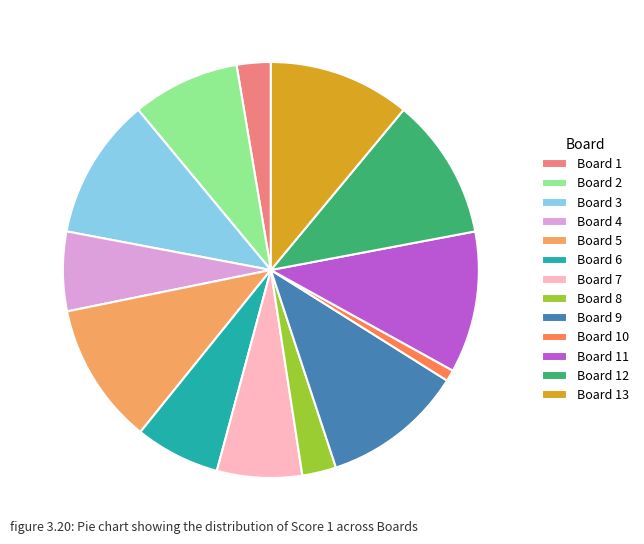

Approximately how many times larger is the value at Board 6 compared to Board 12?

0.6